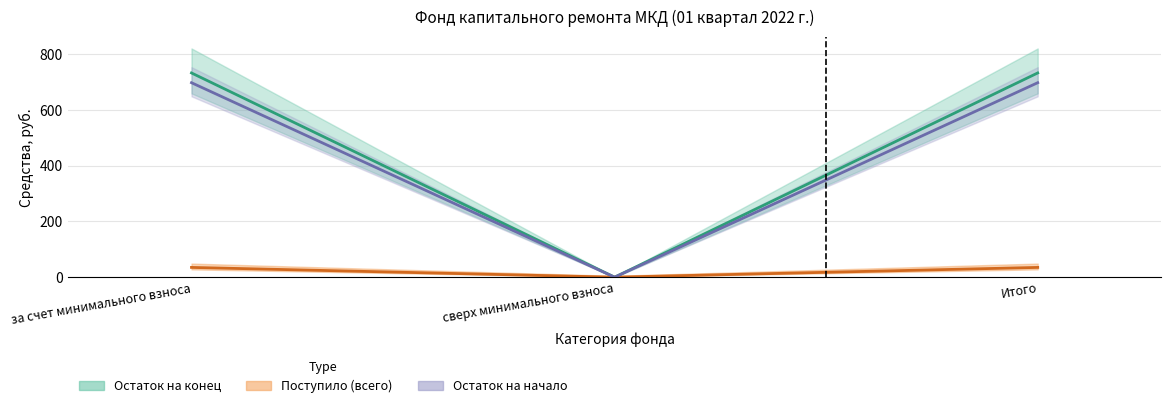

How many values in Поступило (всего) are above zero?

2